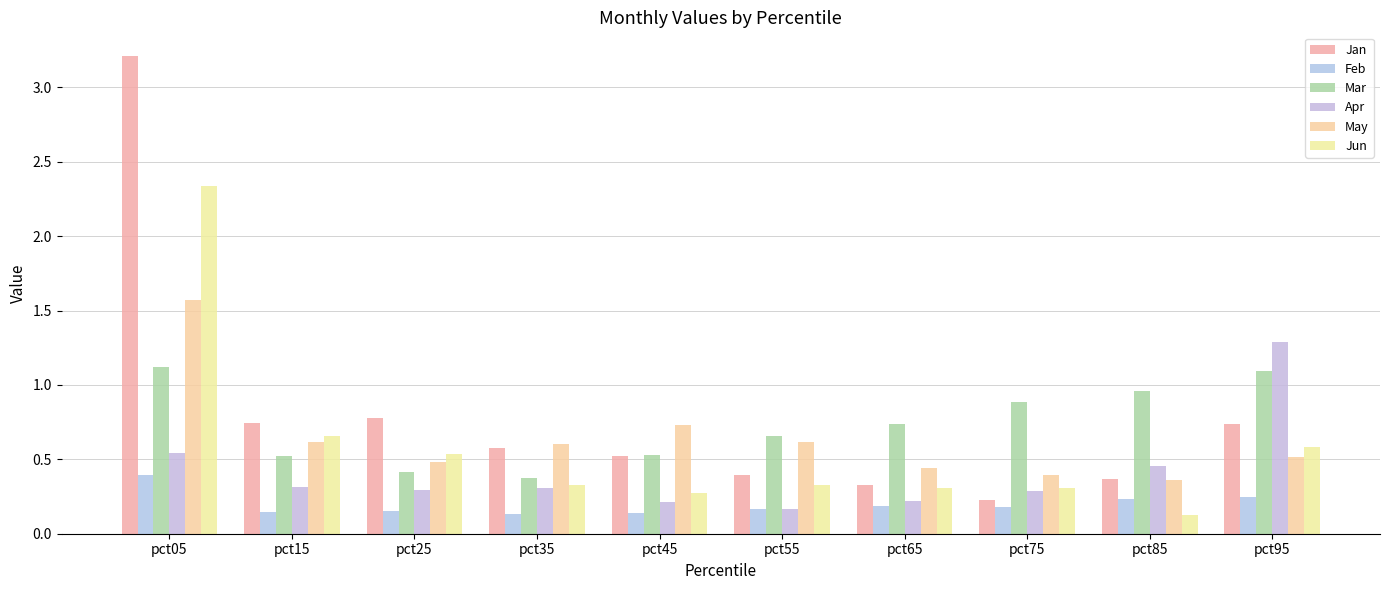

Reading left to right, extract all data points from this chart.

Jan: pct05=3.2	pct15=0.7	pct25=0.8	pct35=0.6	pct45=0.5	pct55=0.4	pct65=0.3	pct75=0.2	pct85=0.4	pct95=0.7
Feb: pct05=0.4	pct15=0.1	pct25=0.2	pct35=0.1	pct45=0.1	pct55=0.2	pct65=0.2	pct75=0.2	pct85=0.2	pct95=0.2
Mar: pct05=1.1	pct15=0.5	pct25=0.4	pct35=0.4	pct45=0.5	pct55=0.7	pct65=0.7	pct75=0.9	pct85=1.0	pct95=1.1
Apr: pct05=0.5	pct15=0.3	pct25=0.3	pct35=0.3	pct45=0.2	pct55=0.2	pct65=0.2	pct75=0.3	pct85=0.5	pct95=1.3
May: pct05=1.6	pct15=0.6	pct25=0.5	pct35=0.6	pct45=0.7	pct55=0.6	pct65=0.4	pct75=0.4	pct85=0.4	pct95=0.5
Jun: pct05=2.3	pct15=0.7	pct25=0.5	pct35=0.3	pct45=0.3	pct55=0.3	pct65=0.3	pct75=0.3	pct85=0.1	pct95=0.6